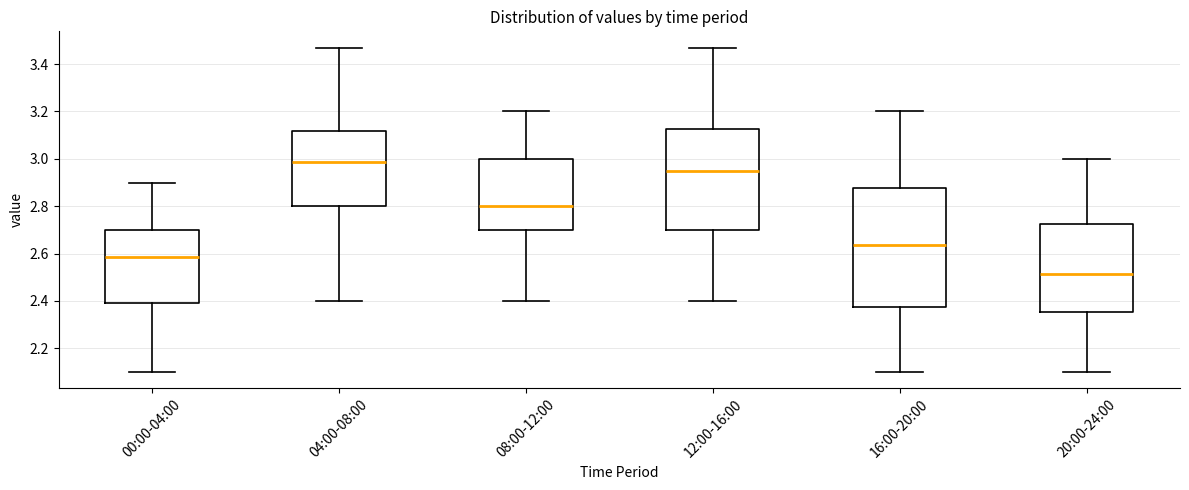

Which box has the lowest median line?

20:00-24:00